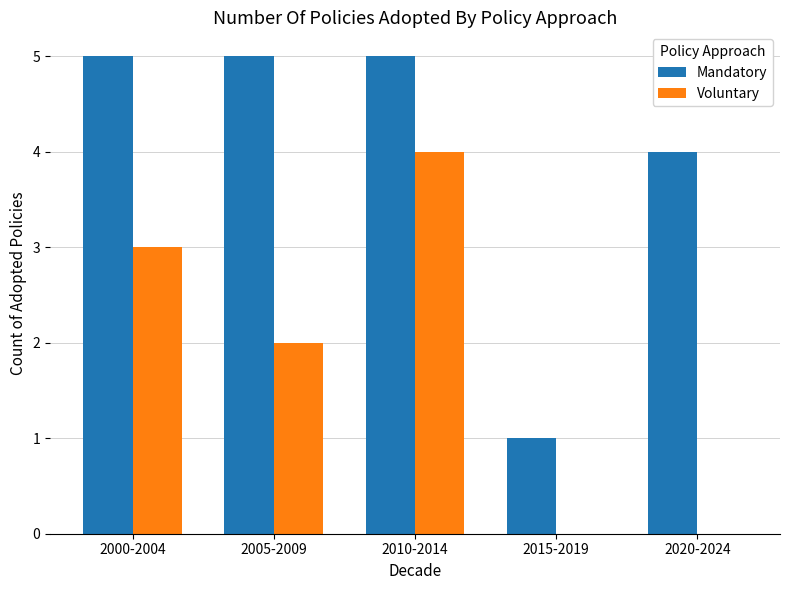

How many groups of bars are there?

5